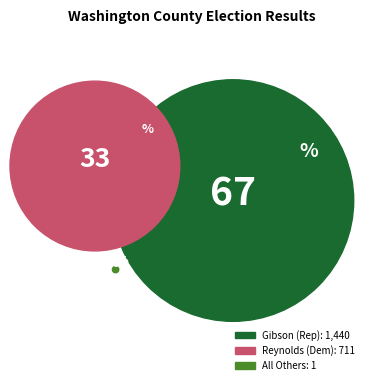

How many segments does this pie chart have?

3